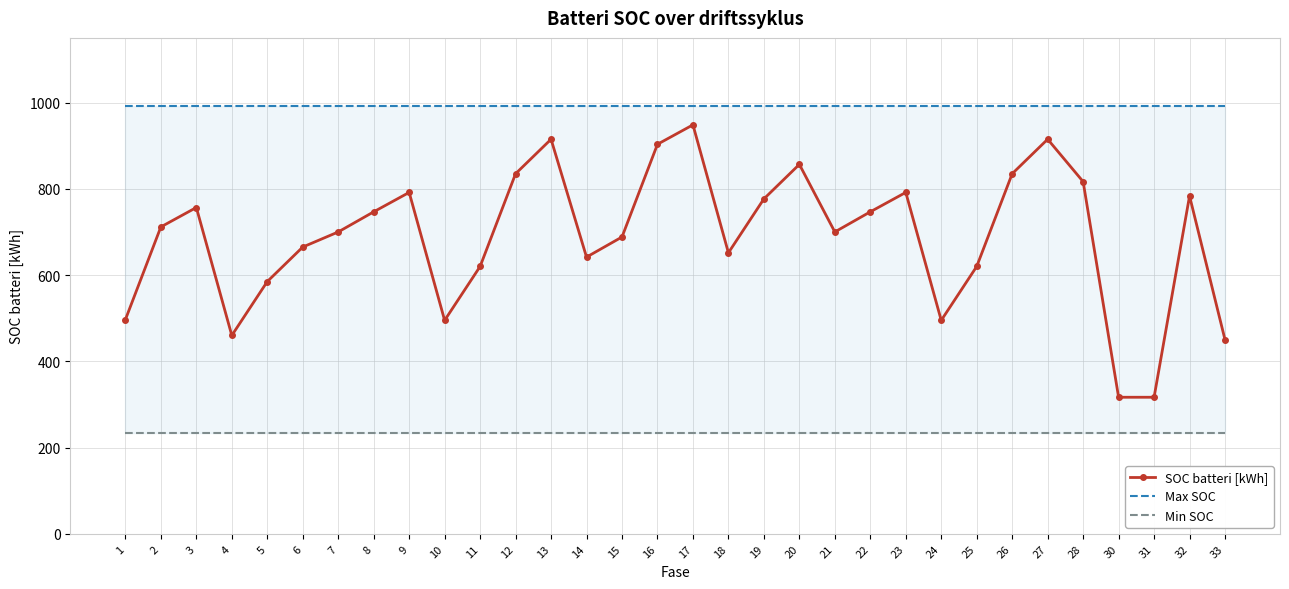

Rank the series by their average value, from highest to lowest.

Max SOC, SOC batteri [kWh], Min SOC